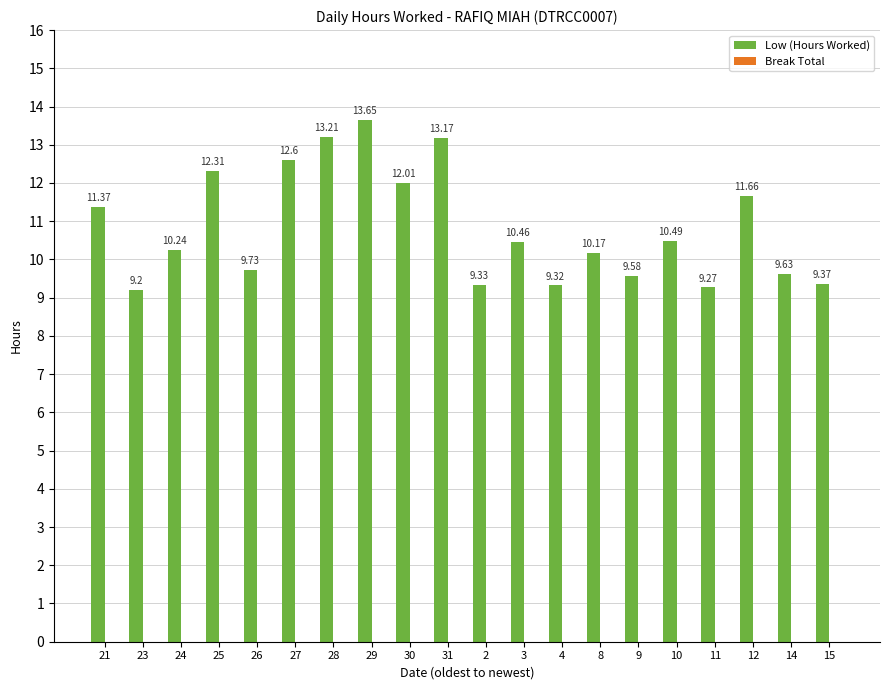

List the labels in order of value, smallest first.

23, 11, 4, 2, 15, 9, 14, 26, 8, 24, 3, 10, 21, 12, 30, 25, 27, 31, 28, 29